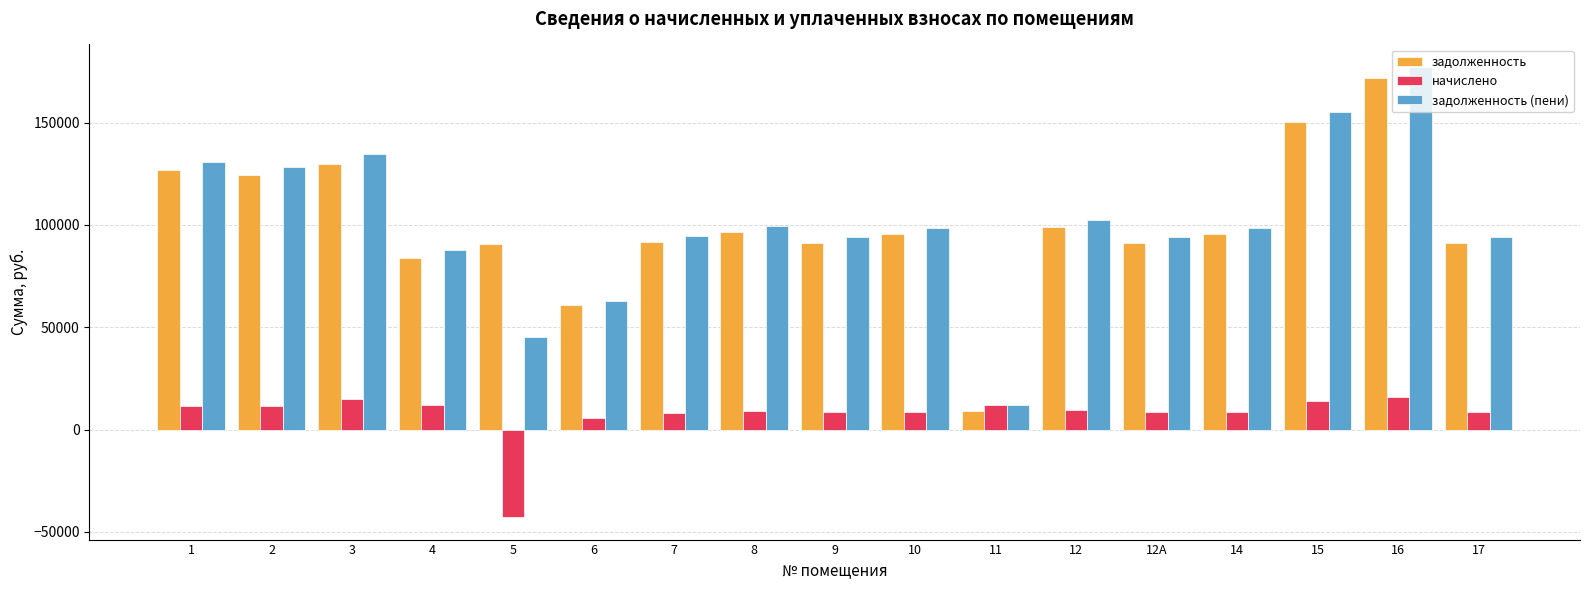

What is the label of the 16th bar from the right?

2